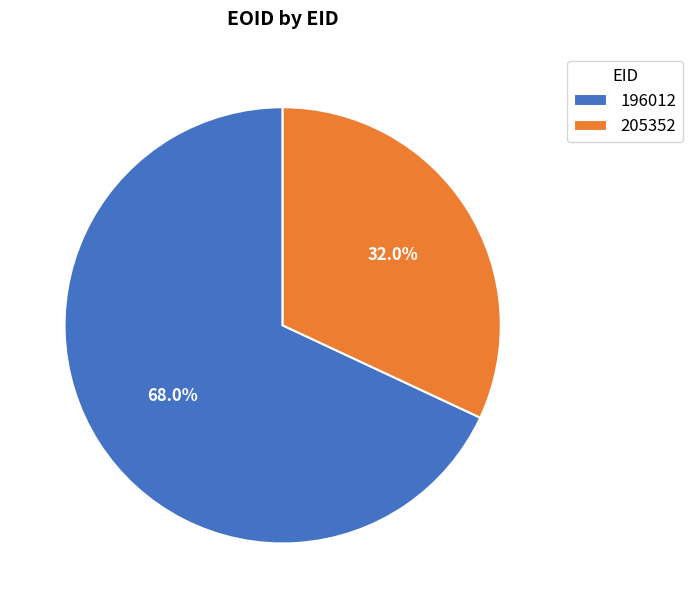

Is there any slice that represents more than half of the pie?

Yes